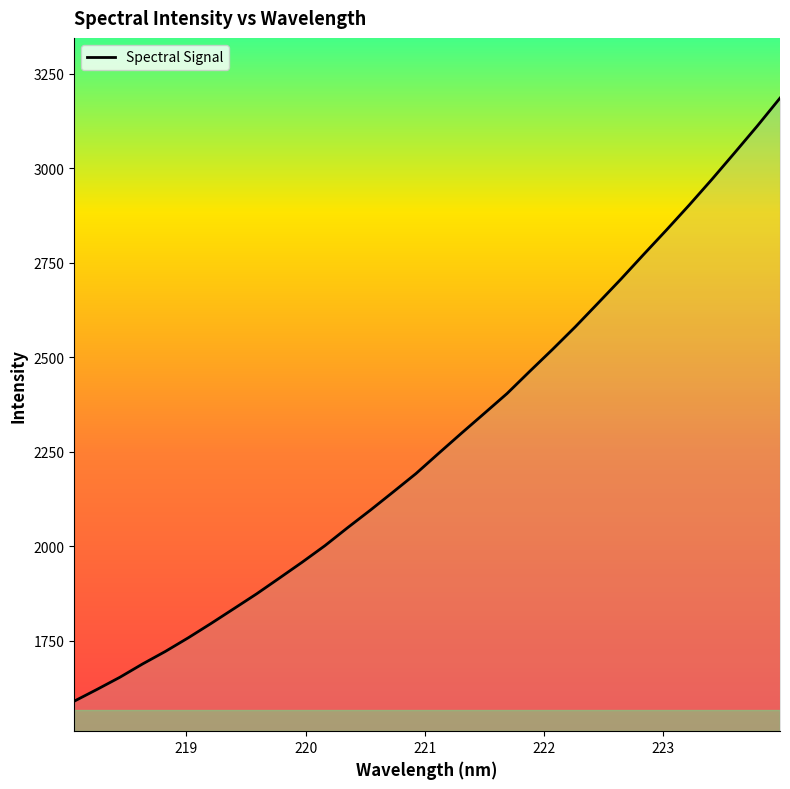

What is the maximum value shown in the chart?

3186.2